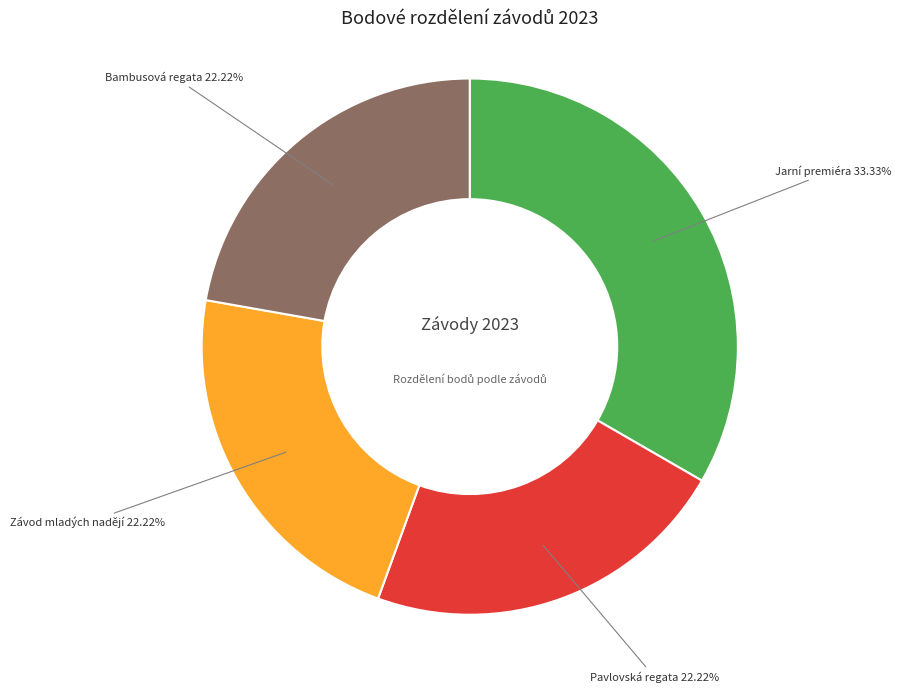

Is there any slice that represents more than half of the pie?

No